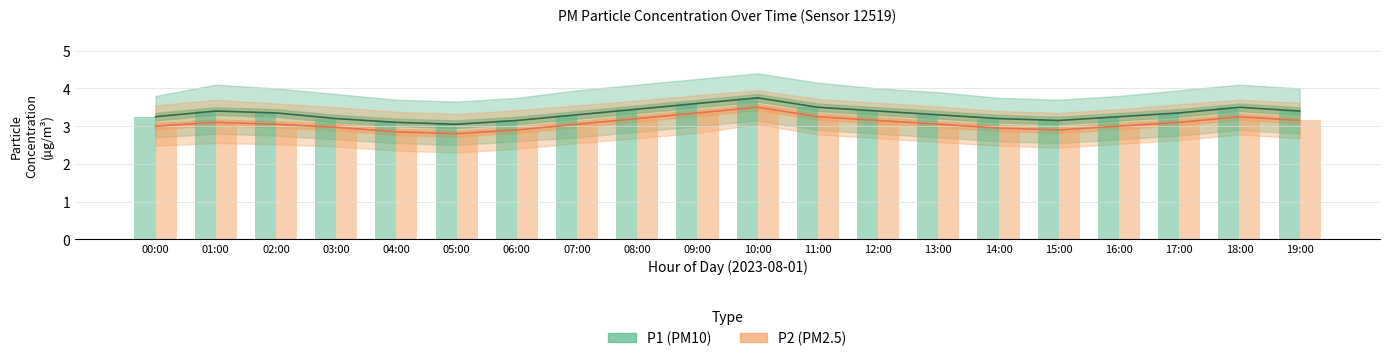

At which label does P2 bar reach its minimum?

05:00